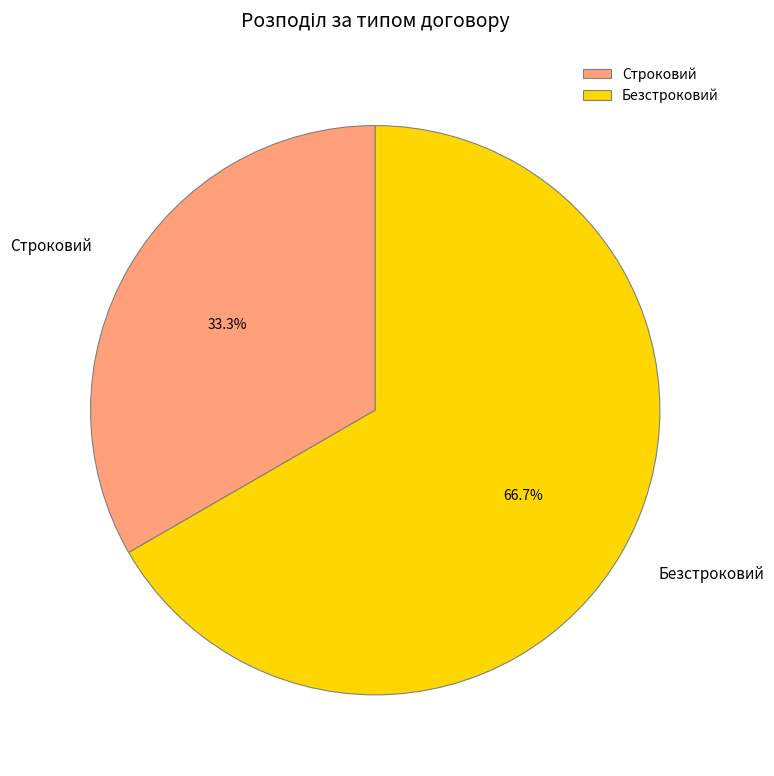

Is it true that Строковий is 44% of the pie?

False